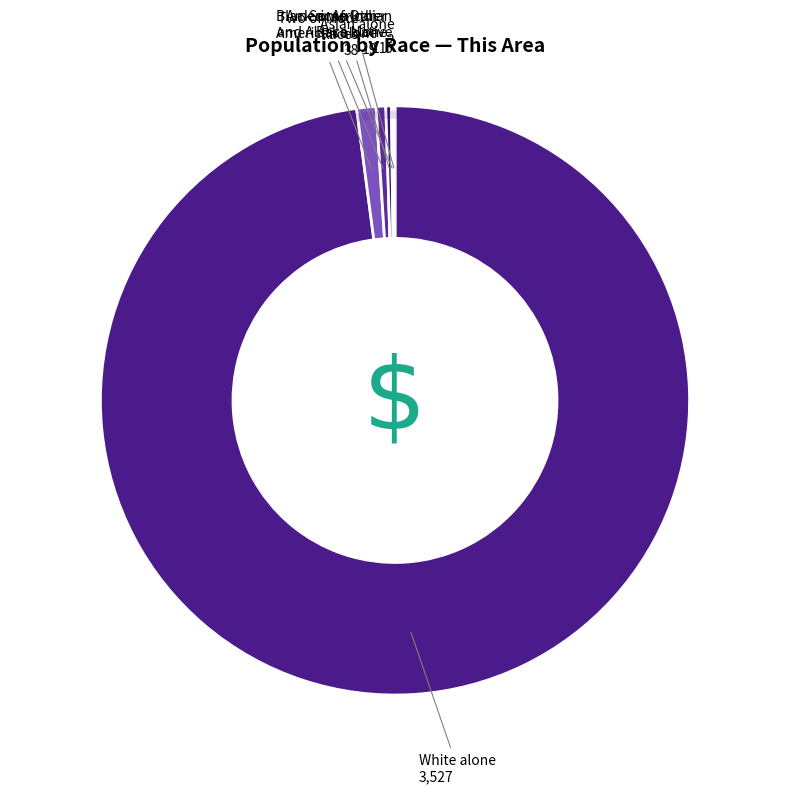

How many segments does this pie chart have?

6